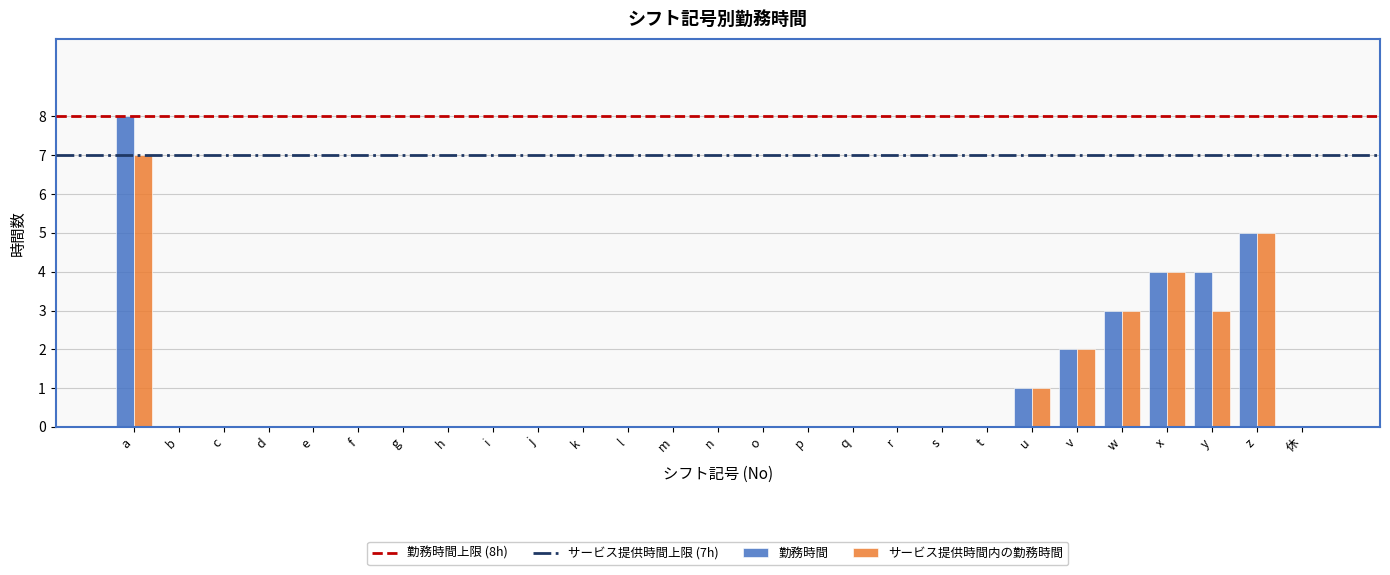

How many サービス提供時間内の勤務時間 values are between 0 and 1?

21